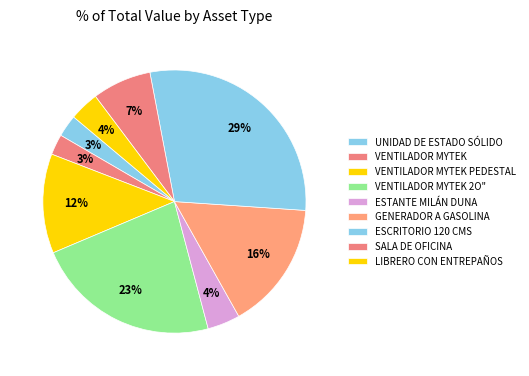

Is there any slice that represents more than half of the pie?

No